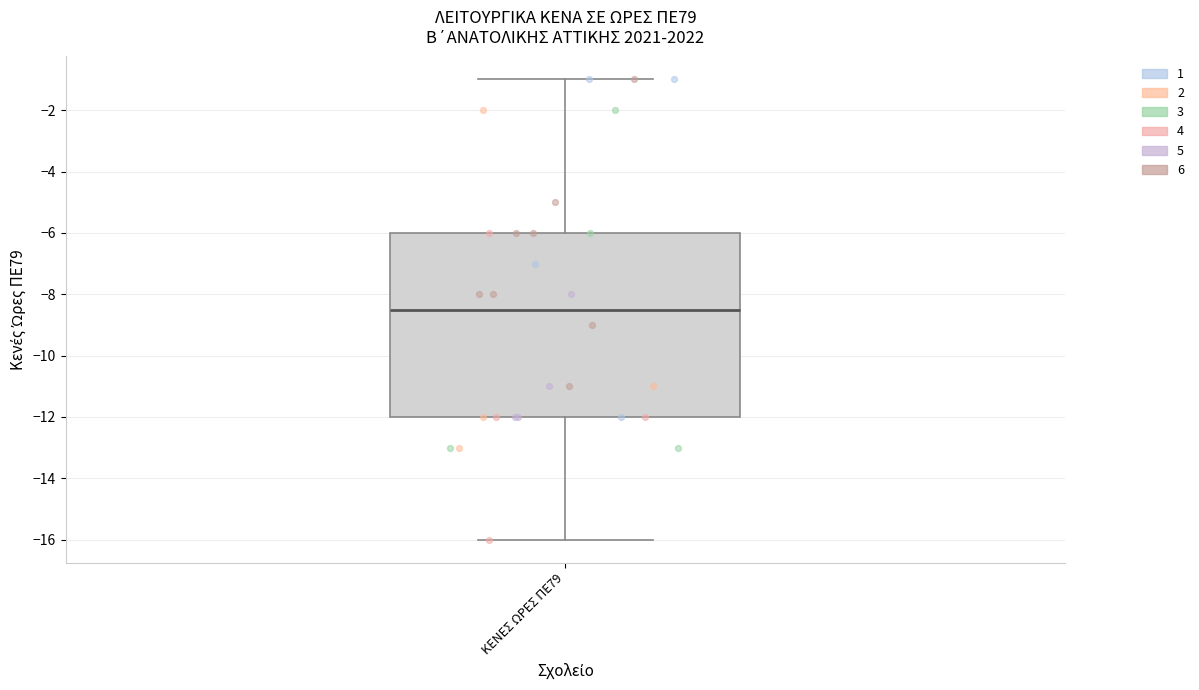

Transcribe this box plot: give where the median line is, the range the box spans, and where the two whiskers end, as read against the y-axis. The values are not printed on the chart, so give them approximately, as read against the axis.

median -8.4, box -12.0 to -6.0, whiskers -16.0 to -1.0